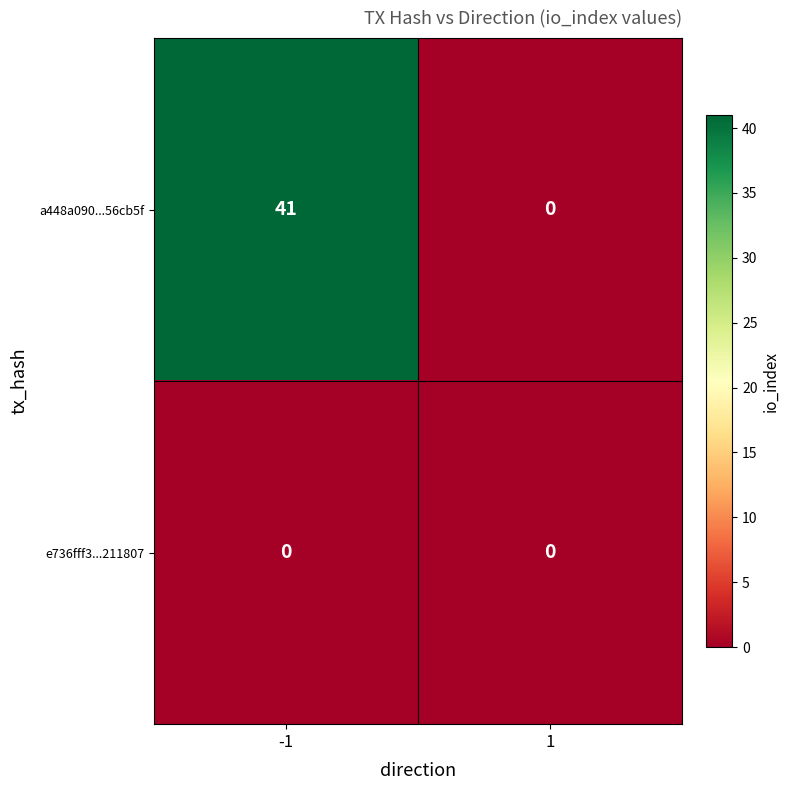

What is the difference between the a448a090...56cb5f values at 1 and -1?

41